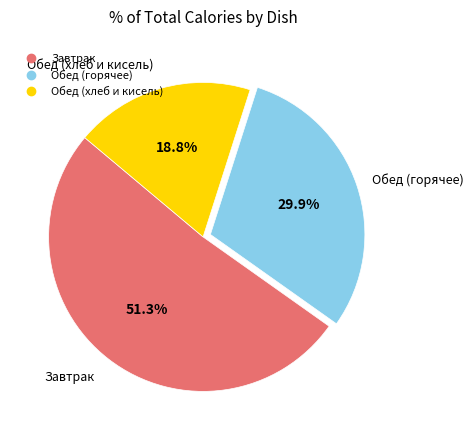

Is there a majority slice in this chart?

Yes